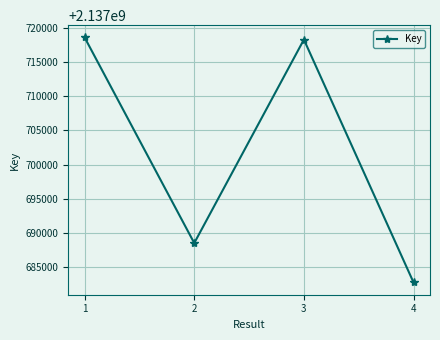

Where does the data first go above 2137718287?

1